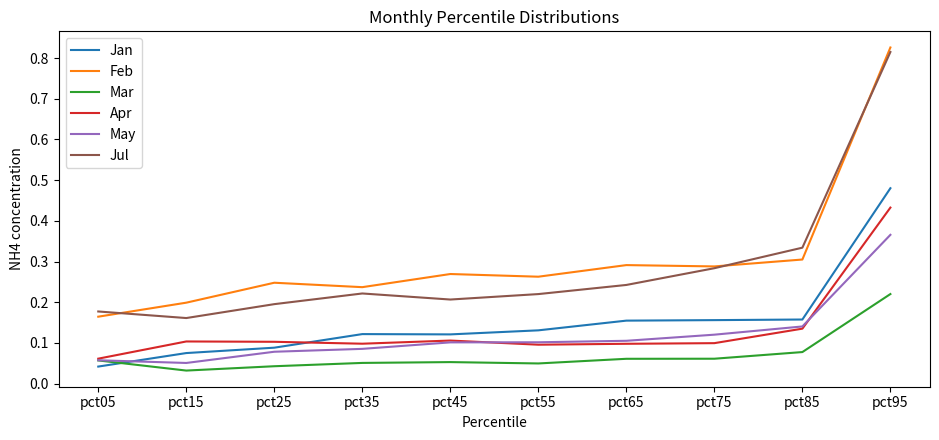

What is the total value across all series at pct55?

0.9